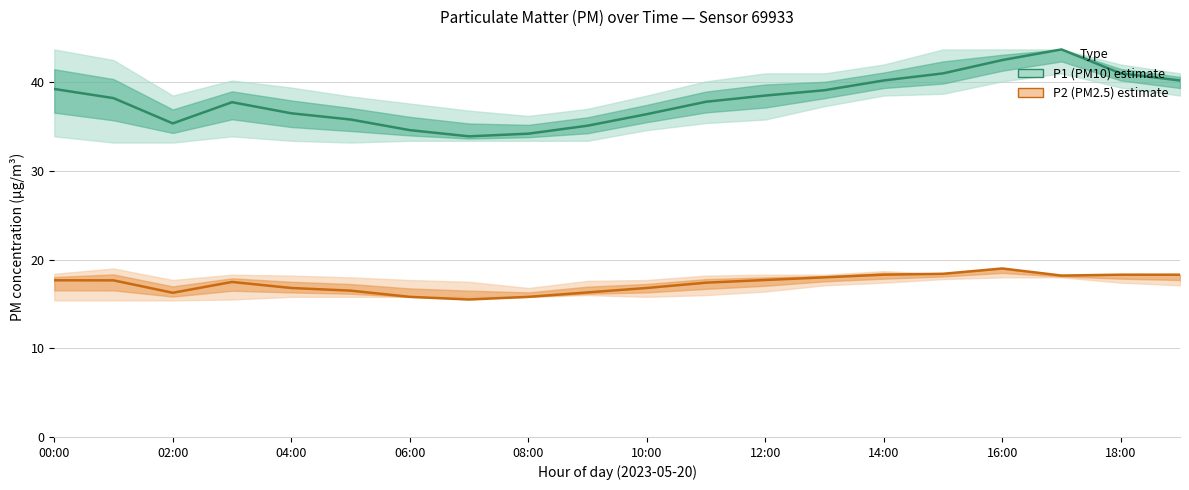

Rank the series by their average value, from highest to lowest.

P1 (PM10 estimate), P2 (PM2.5 estimate)